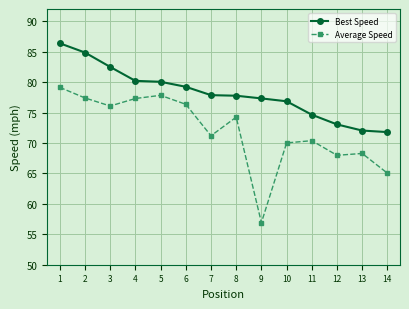

What is the minimum value for Average Speed?

56.9